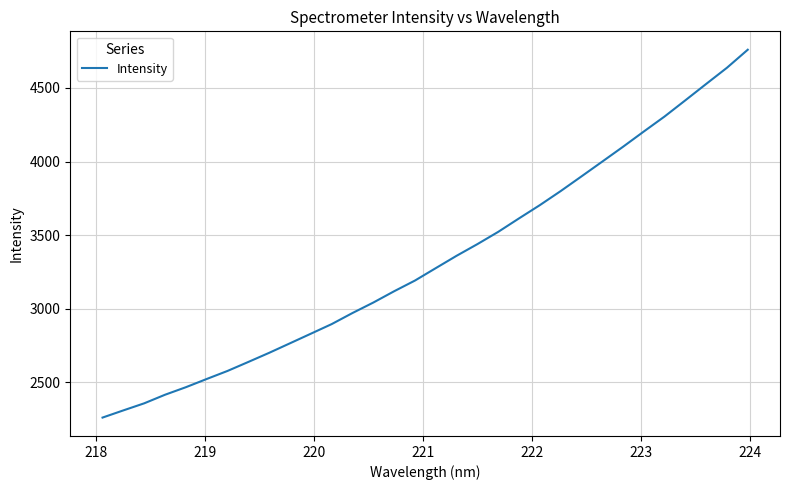

What is the difference between the second highest and minimum values?

2375.7